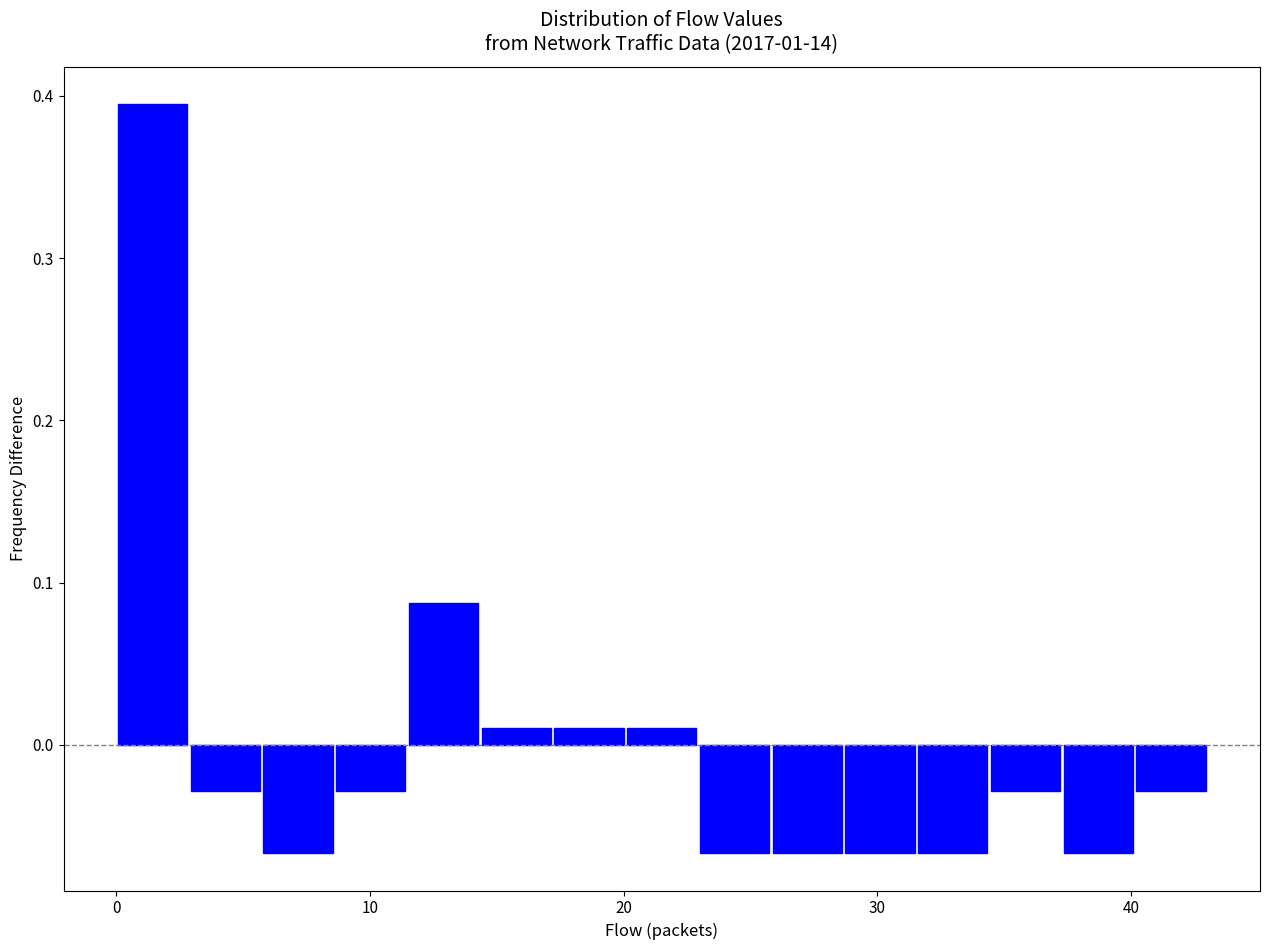

Around what value on the x-axis is the tallest bar? Give the approximate position of its centre, as read against the axis.

1